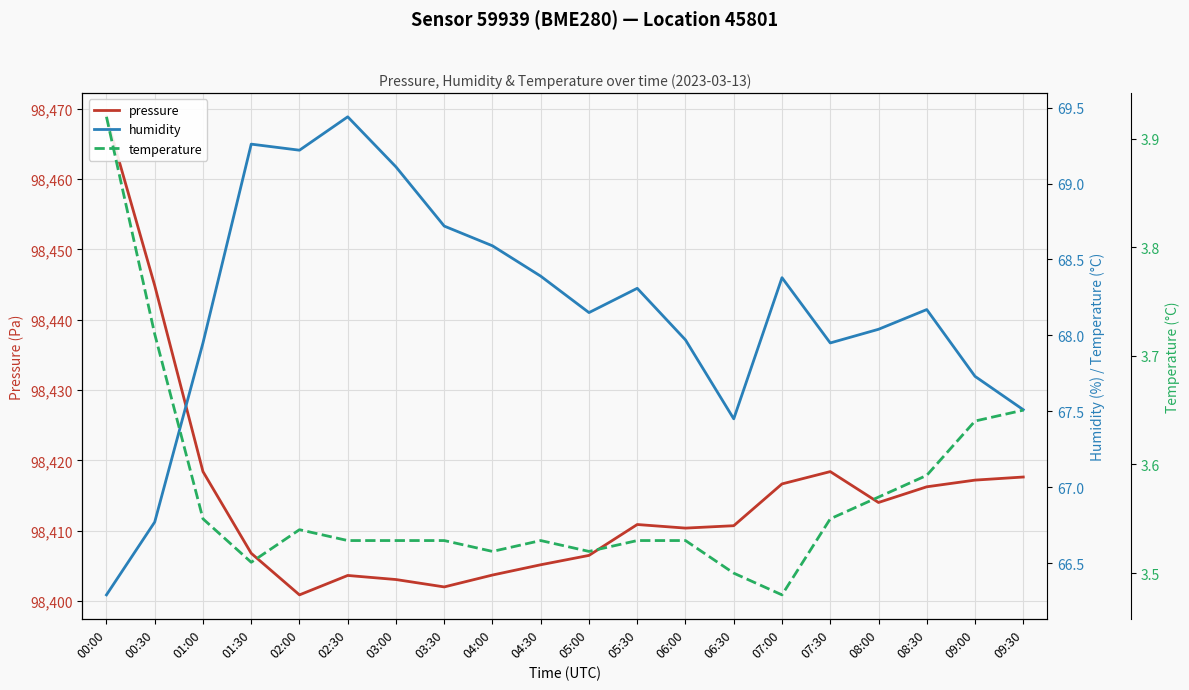

What is the value of the pressure point at the 5th from the left?

98400.9